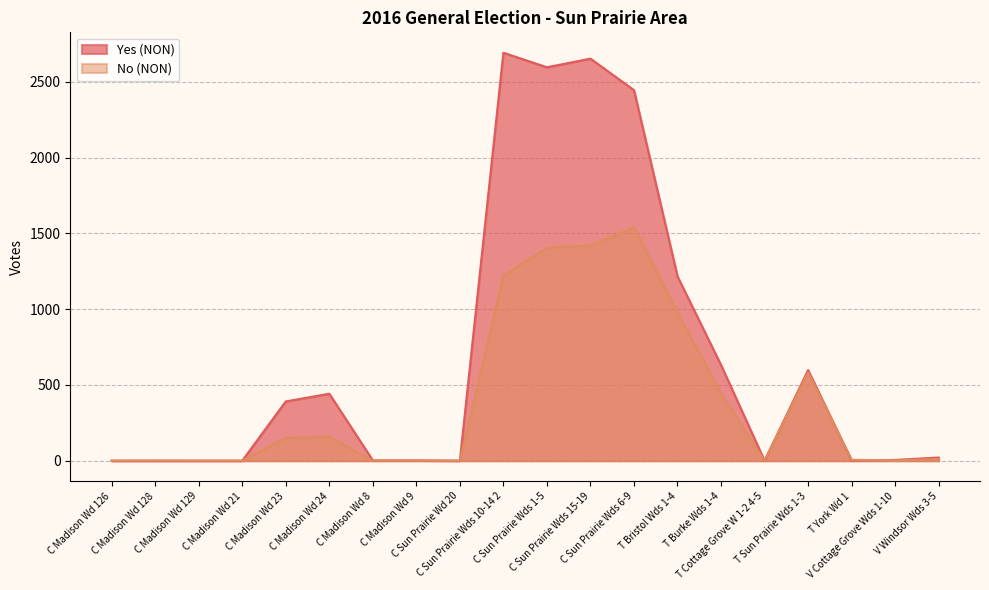

Read the Yes (NON) value at C Sun Prairie Wds 15-19.

2653